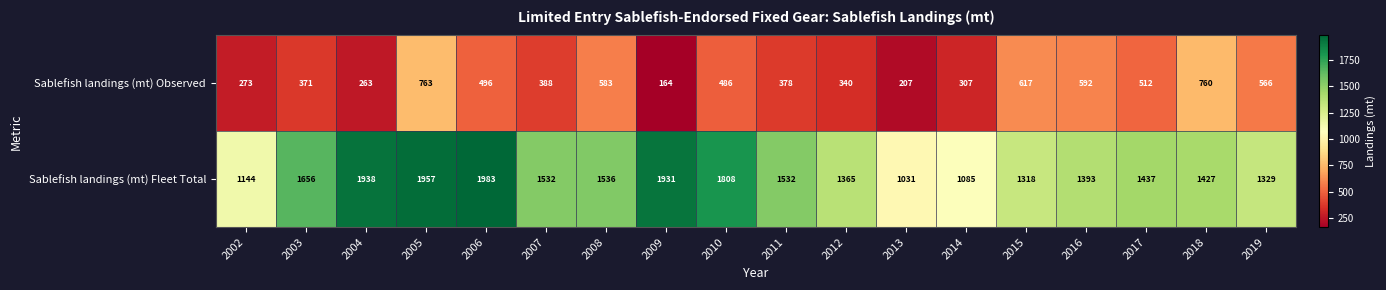

Which series has the largest total across all categories?

Sablefish landings (mt) Fleet Total